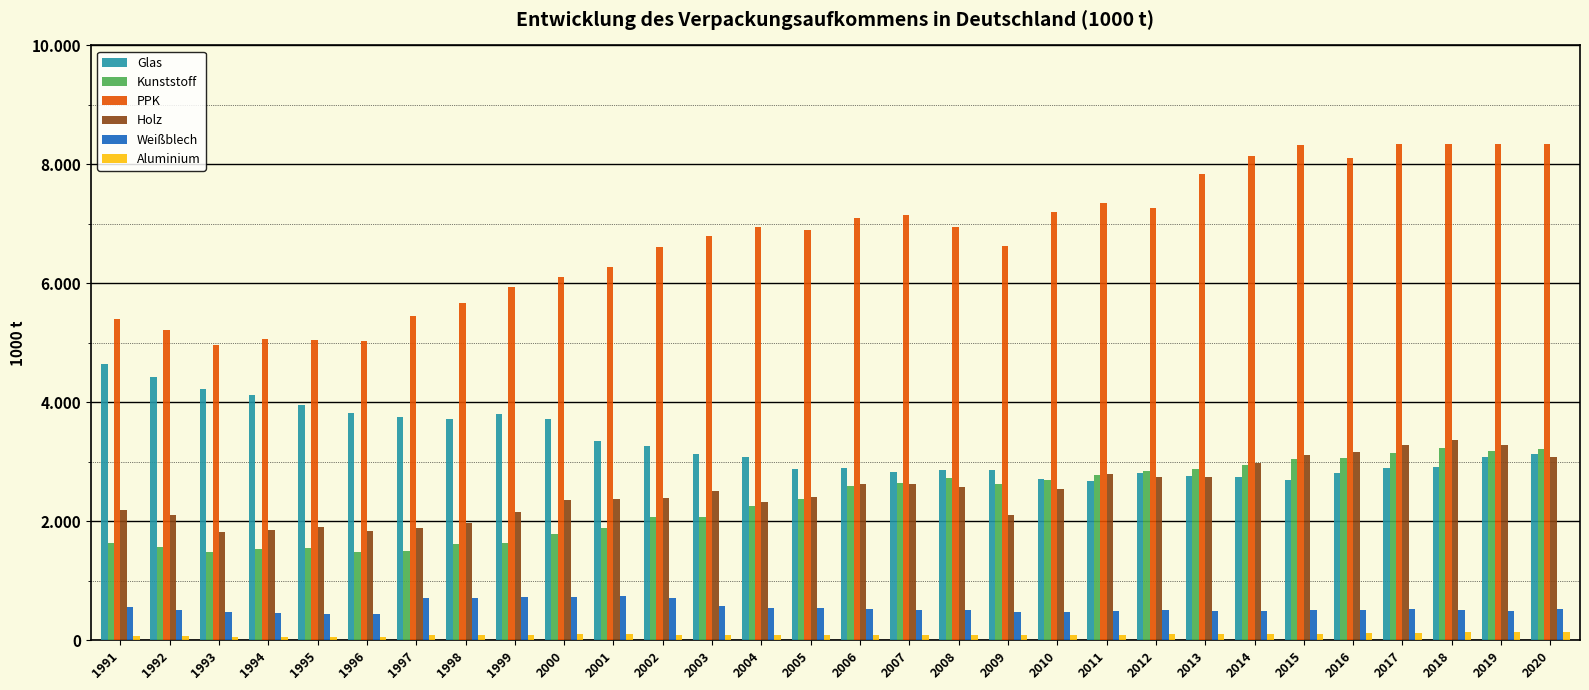

Reading left to right, list all the values displayed in this chart.

Glas: 1991=4636.6	1992=4426.3	1993=4223.3	1994=4126.9	1995=3954.3	1996=3811.3	1997=3750.3	1998=3711.5	1999=3794.7	2000=3721.2	2001=3343.6	2002=3266.4	2003=3130.1	2004=3073.3	2005=2878.5	2006=2894.9	2007=2824.7	2008=2868.5	2009=2856.6	2010=2711.8	2011=2669.7	2012=2807.1	2013=2758.0	2014=2748.3	2015=2690.2	2016=2808.1	2017=2891.8	2018=2902.9	2019=3085.9	2020=3135.2
Kunststoff: 1991=1627.9	1992=1567.5	1993=1485.4	1994=1527.3	1995=1551.3	1996=1477.3	1997=1502.1	1998=1611.4	1999=1638.6	2000=1790.6	2001=1889.9	2002=2073.0	2003=2070.5	2004=2254.8	2005=2367.9	2006=2591.2	2007=2643.8	2008=2732.4	2009=2620.8	2010=2690.1	2011=2775.8	2012=2836.7	2013=2873.3	2014=2945.6	2015=3052.2	2016=3059.8	2017=3145.1	2018=3235.8	2019=3180.2	2020=3219.0
PPK: 1991=5394.6	1992=5215.6	1993=4958.0	1994=5055.4	1995=5047.2	1996=5035.7	1997=5447.8	1998=5677.0	1999=5939.0	2000=6109.7	2001=6274.5	2002=6607.3	2003=6788.5	2004=6947.2	2005=6896.3	2006=7104.1	2007=7148.4	2008=6939.5	2009=6634.1	2010=7196.2	2011=7346.9	2012=7272.4	2013=7838.9	2014=8148.8	2015=8331.2	2016=8108.0	2017=8348.6	2018=8339.2	2019=8340.5	2020=8336.1
Holz: 1991=2184.0	1992=2106.1	1993=1812.5	1994=1853.1	1995=1907.8	1996=1828.9	1997=1892.2	1998=1968.0	1999=2154.5	2000=2355.5	2001=2367.7	2002=2382.2	2003=2508.2	2004=2319.1	2005=2408.3	2006=2633.0	2007=2620.1	2008=2570.9	2009=2109.9	2010=2549.7	2011=2791.3	2012=2743.0	2013=2743.2	2014=2981.4	2015=3105.4	2016=3159.8	2017=3288.7	2018=3365.7	2019=3289.4	2020=3072.0
Weißblech: 1991=555.1	1992=510.5	1993=466.3	1994=457.6	1995=442.5	1996=439.7	1997=712.3	1998=704.7	1999=732.4	2000=732.7	2001=733.8	2002=713.5	2003=576.6	2004=544.0	2005=534.4	2006=520.5	2007=499.8	2008=501.7	2009=468.4	2010=478.1	2011=492.3	2012=503.0	2013=496.9	2014=492.0	2015=501.4	2016=505.9	2017=516.3	2018=510.2	2019=492.1	2020=528.2
Aluminium: 1991=71.5	1992=65.0	1993=58.0	1994=59.5	1995=58.2	1996=58.6	1997=87.2	1998=89.0	1999=90.7	2000=98.6	2001=96.5	2002=94.2	2003=92.5	2004=85.9	2005=83.5	2006=88.3	2007=91.0	2008=93.4	2009=87.9	2010=90.6	2011=93.0	2012=95.7	2013=97.7	2014=107.4	2015=109.7	2016=114.2	2017=123.3	2018=133.4	2019=137.9	2020=139.9